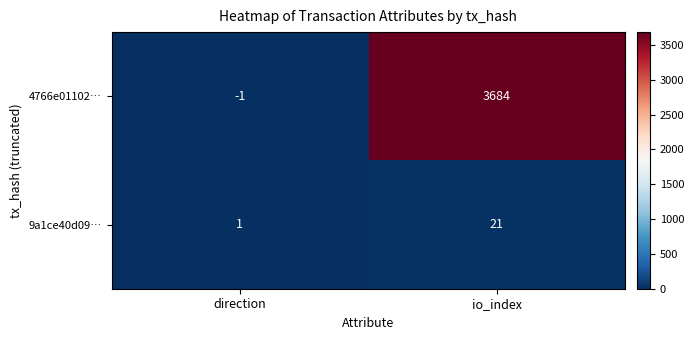

What is the greatest value displayed?

3684